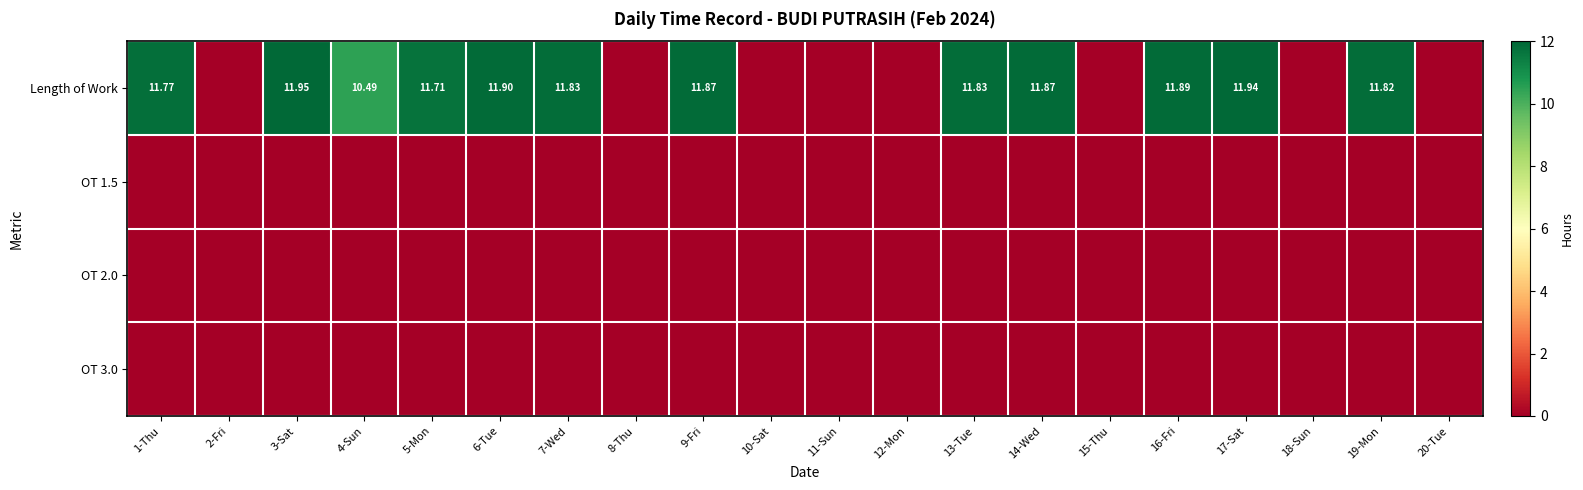

Between 19-Mon and 18-Sun, which is larger?

19-Mon